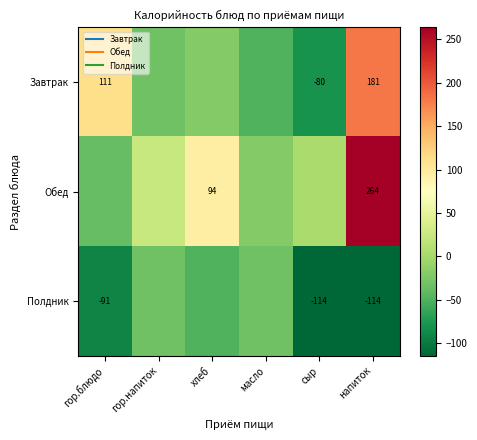

Rank the series at гор.блюдо from highest to lowest value.

Завтрак, Обед, Полдник